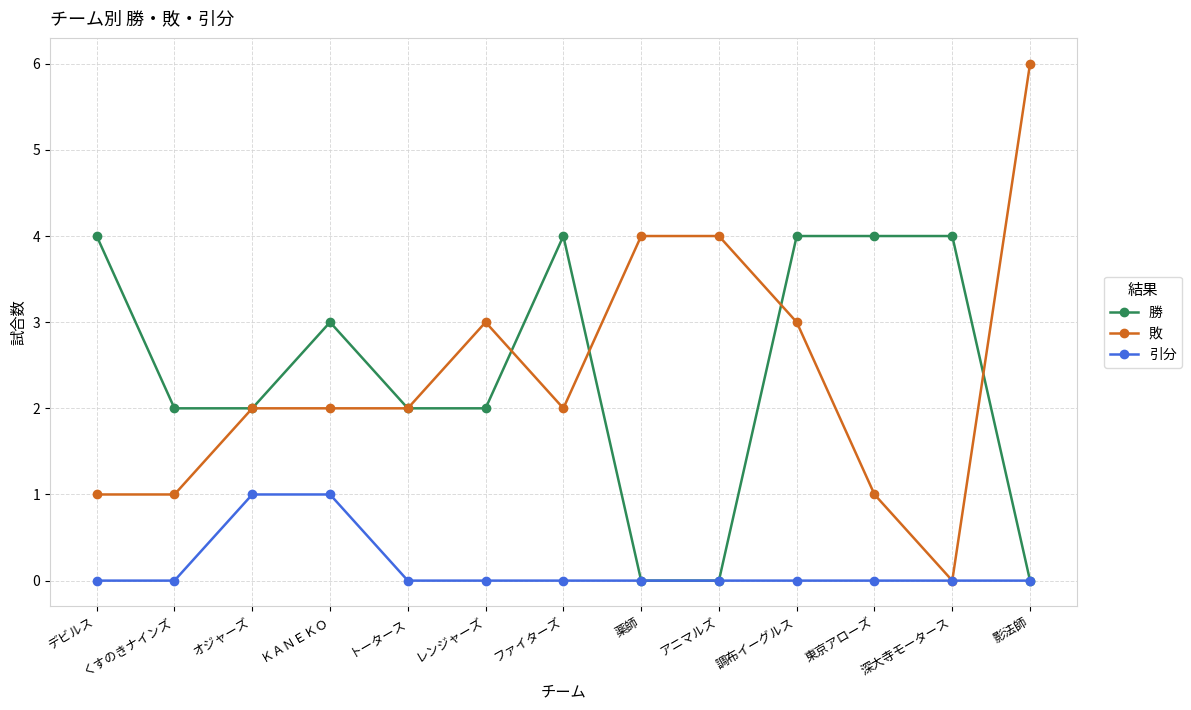

At which category does 勝 reach its first local peak?

ＫＡＮＥＫＯ